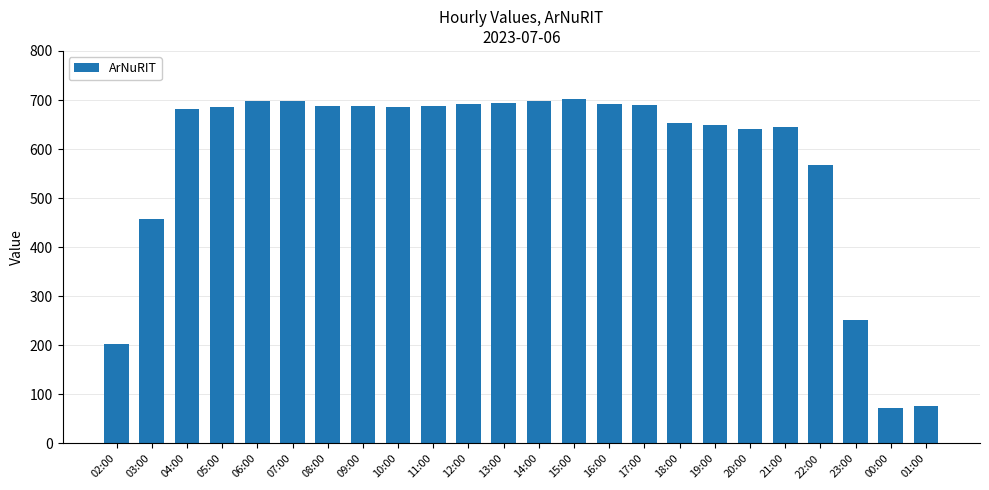

Between 21:00 and 13:00, which is larger?

13:00